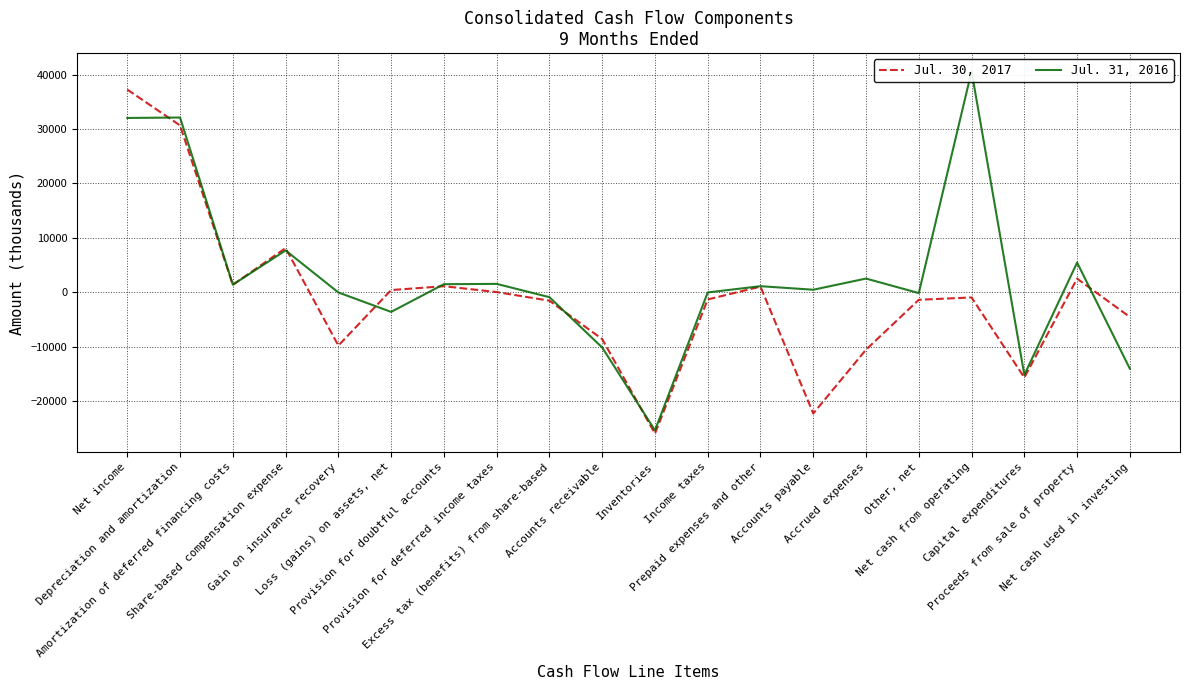

Which series has the largest total across all categories?

Jul. 31, 2016